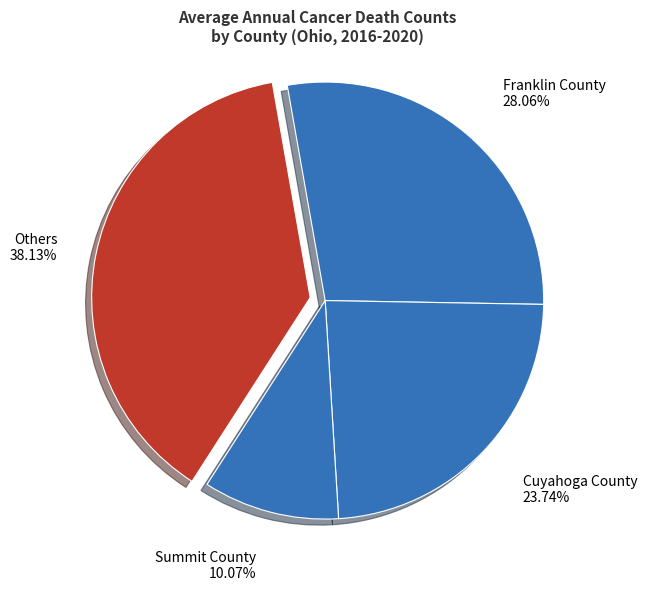

Does Franklin County represent more than half of the total?

No